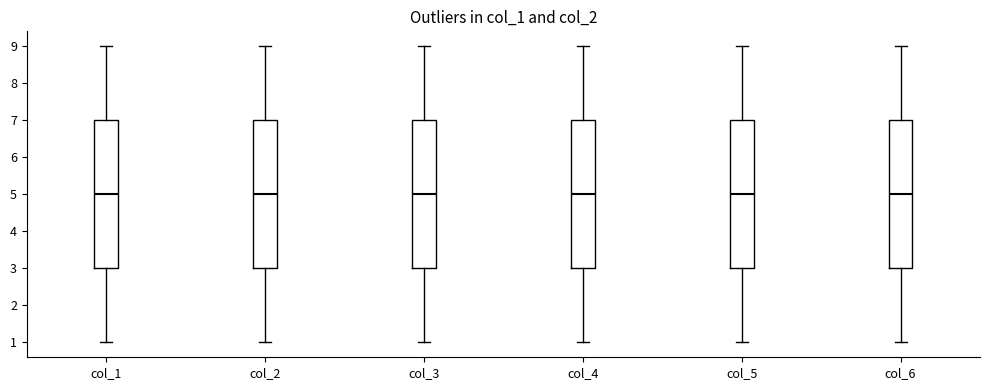

Reading left to right, transcribe this box plot: for each box, give where its median line is, the range the box spans, and where its two whiskers end, as read against the y-axis. The values are not printed on the chart, so give them approximately, as read against the axis.

col_1: median 5, box 3 to 7, whiskers 1 to 9
col_2: median 5, box 3 to 7, whiskers 1 to 9
col_3: median 5, box 3 to 7, whiskers 1 to 9
col_4: median 5, box 3 to 7, whiskers 1 to 9
col_5: median 5, box 3 to 7, whiskers 1 to 9
col_6: median 5, box 3 to 7, whiskers 1 to 9